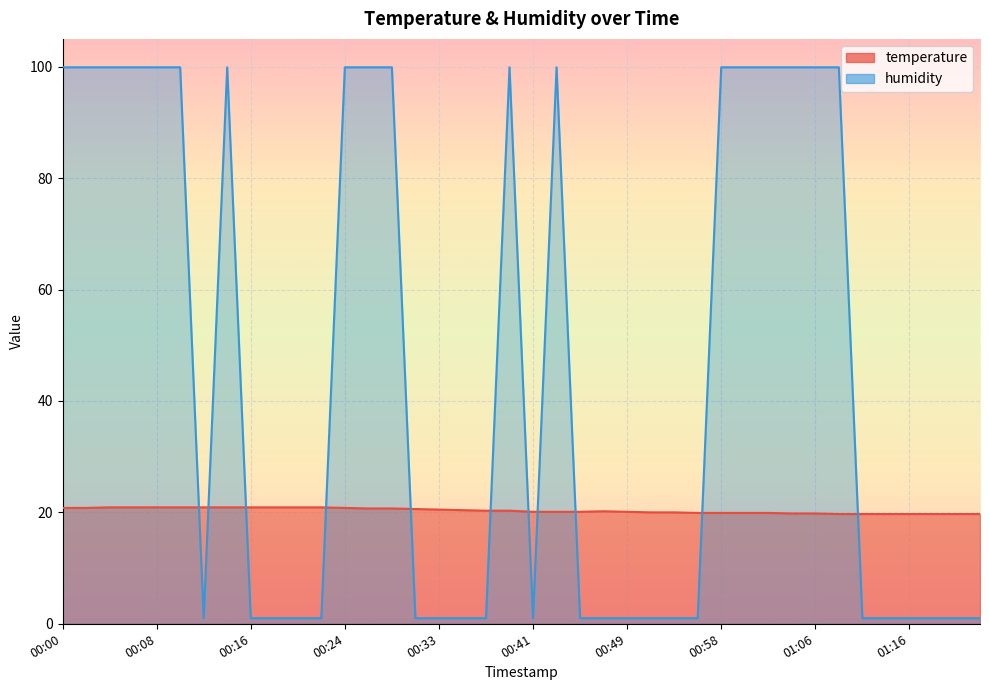

How many lines are shown in the chart?

2